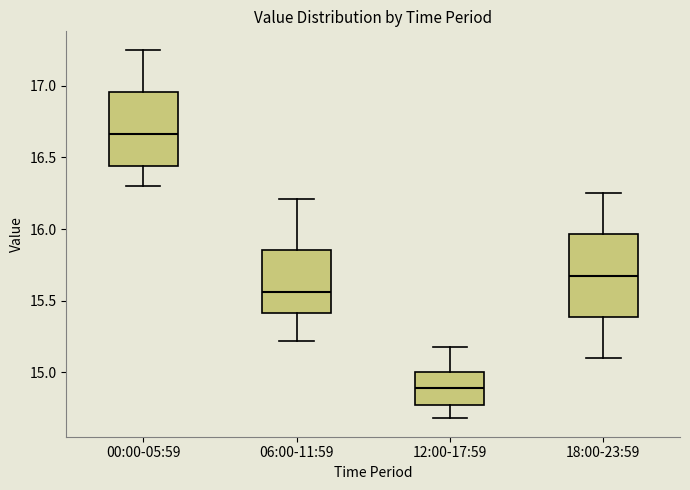

Which box has the highest median line?

00:00-05:59